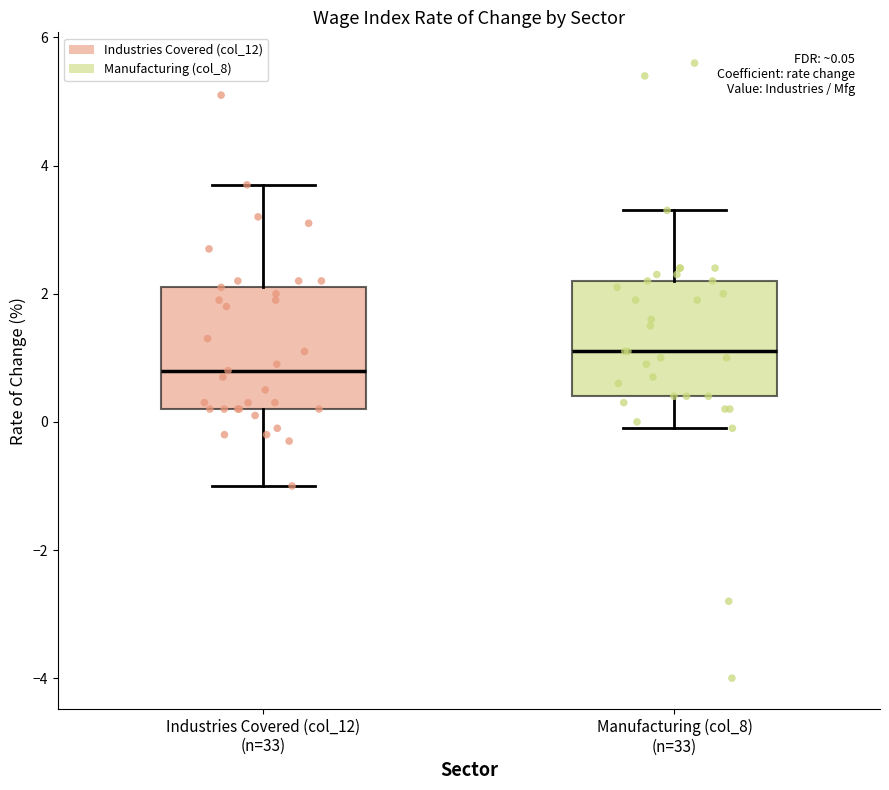

Which box has the lowest median line?

Industries Covered (col_12) (n=33)